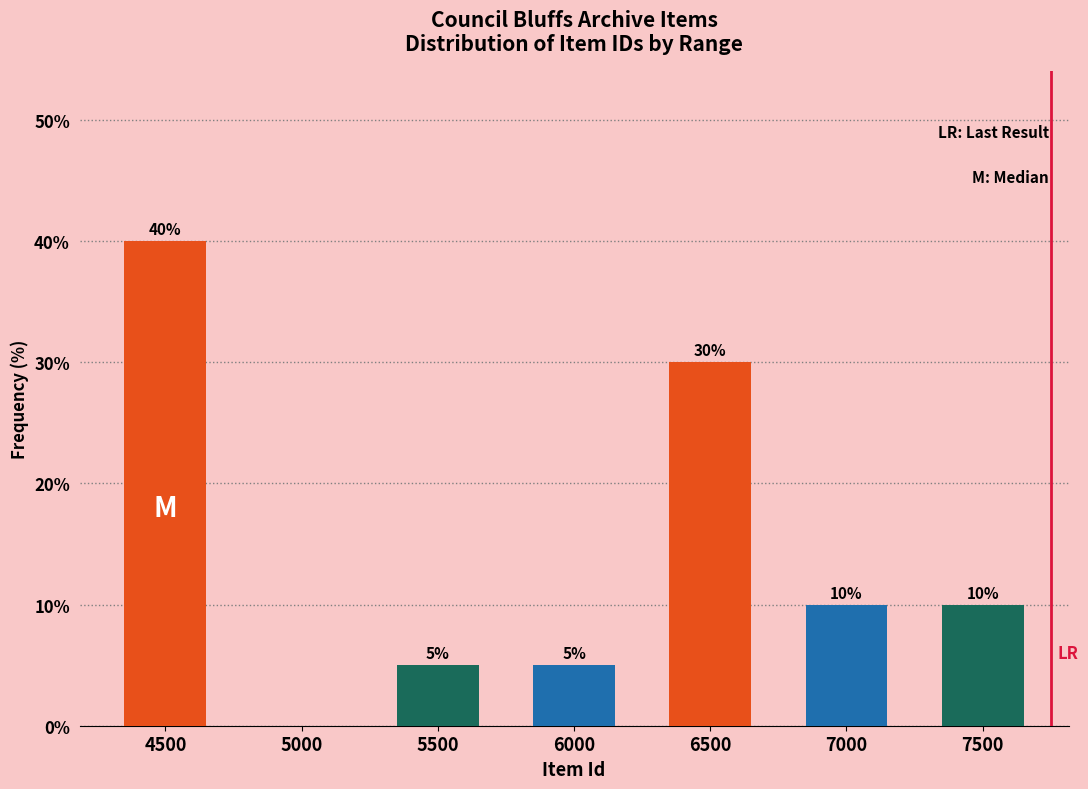

Reading left to right, extract all data points from this chart.

4500=40	5000=0	5500=5	6000=5	6500=30	7000=10	7500=10